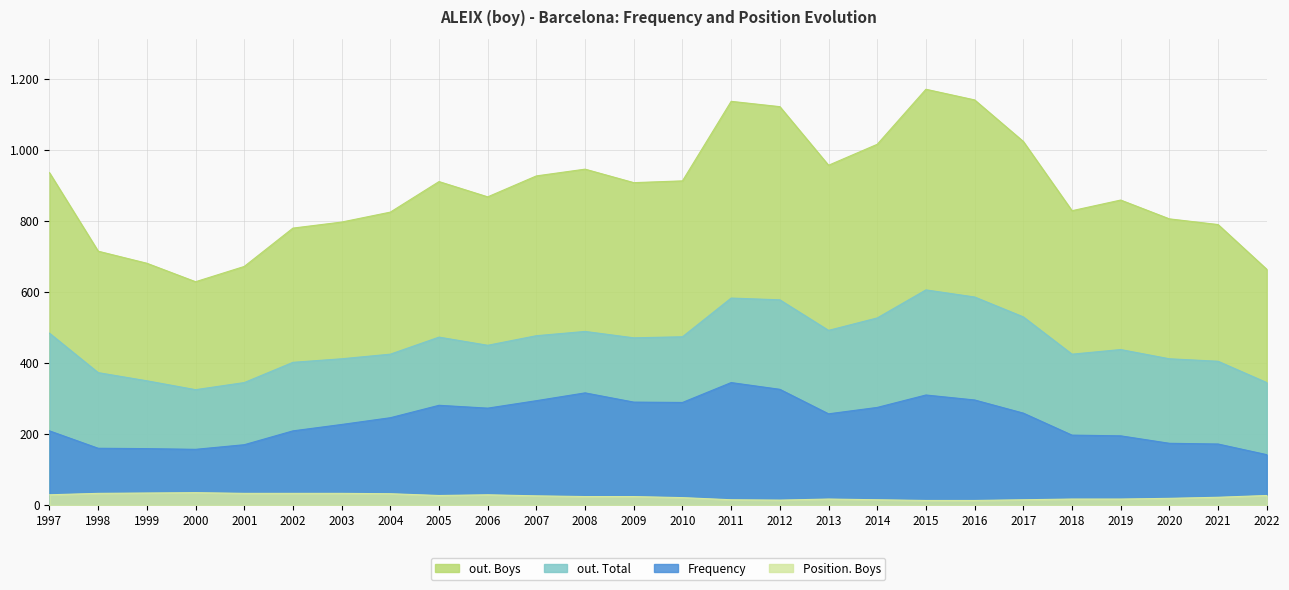

What is the approximate value of out. Boys at 2022?

664